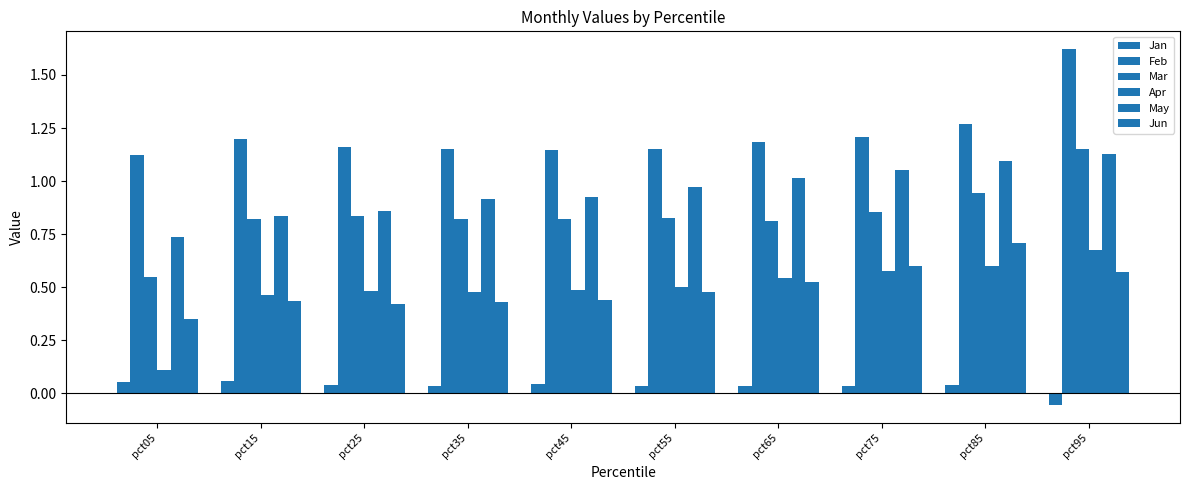

How many categories are shown in the chart?

10